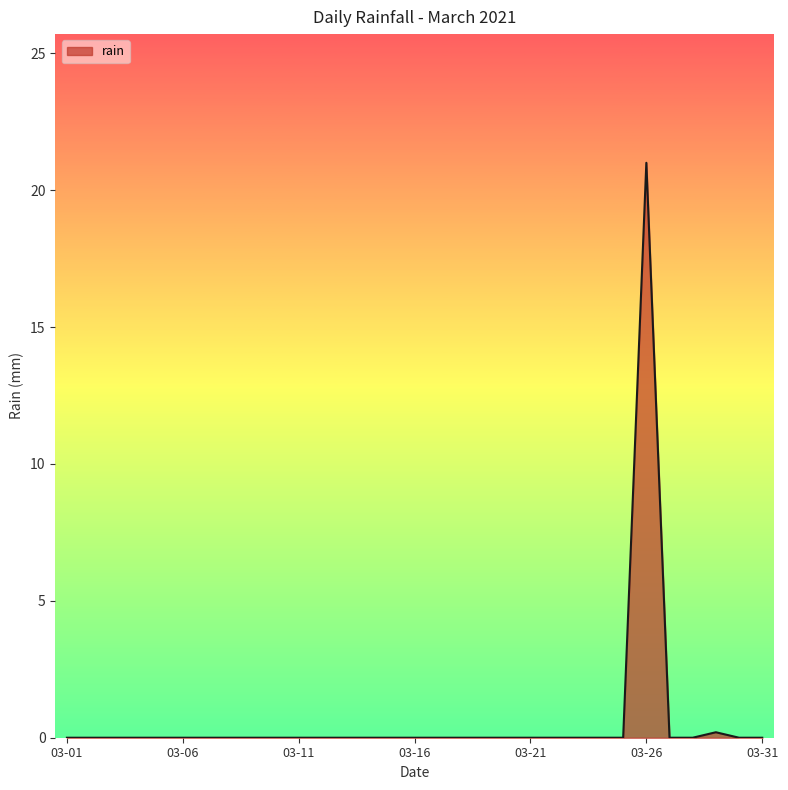

How many lines are shown in the chart?

1